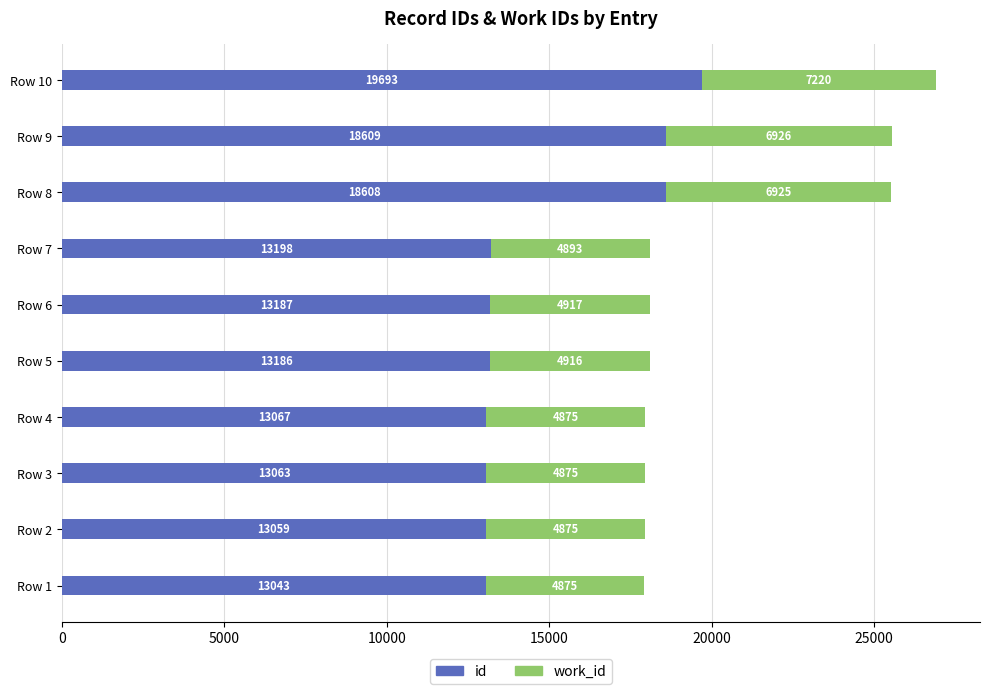

The value of id at Row 6 is 3609. True or false?

False